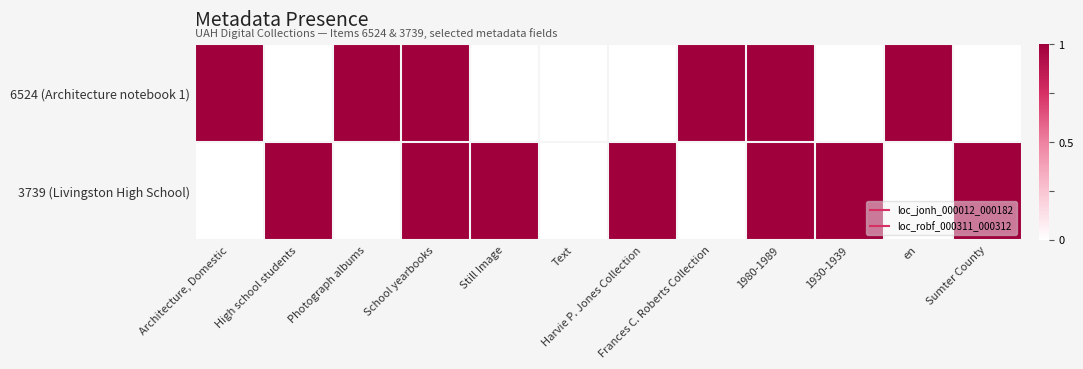

Count the number of categories in the chart.

12